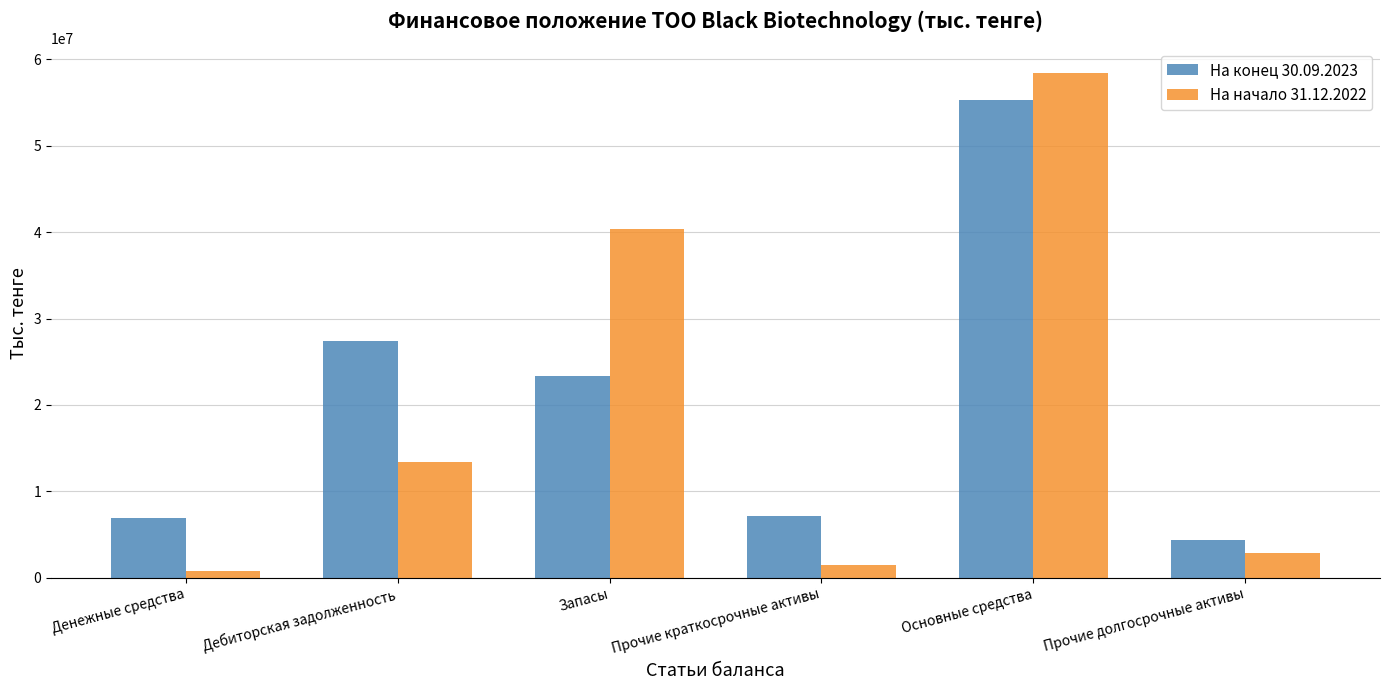

What is the difference between the На конец 30.09.2023 values at Прочие краткосрочные активы and Денежные средства?

312436.2